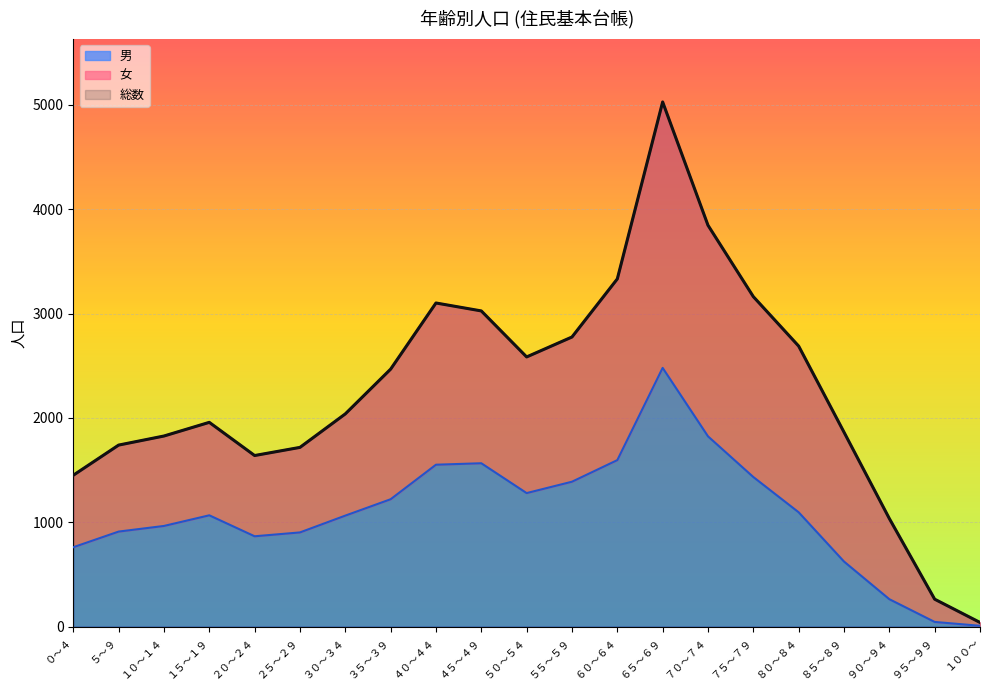

The value of 総数 at ３５～３９ is 3893. True or false?

False